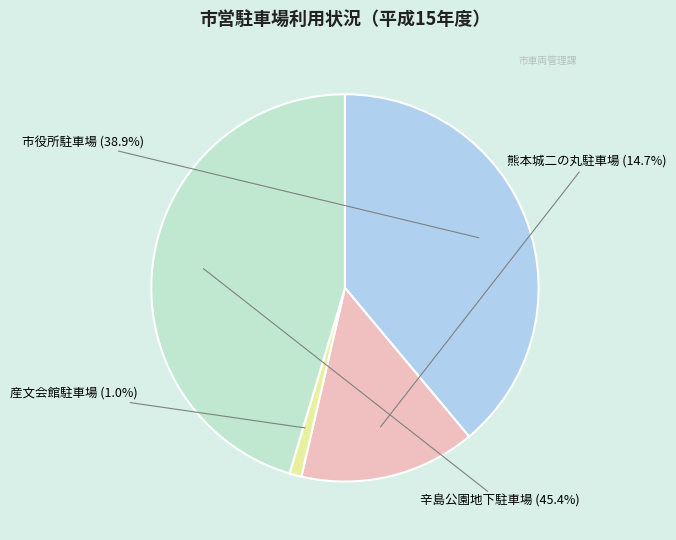

What is the total percentage of 産文会館駐車場 and 市役所駐車場?

39.9%